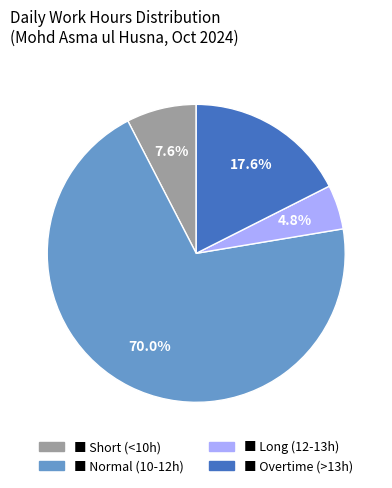

Is there any slice that represents more than half of the pie?

Yes